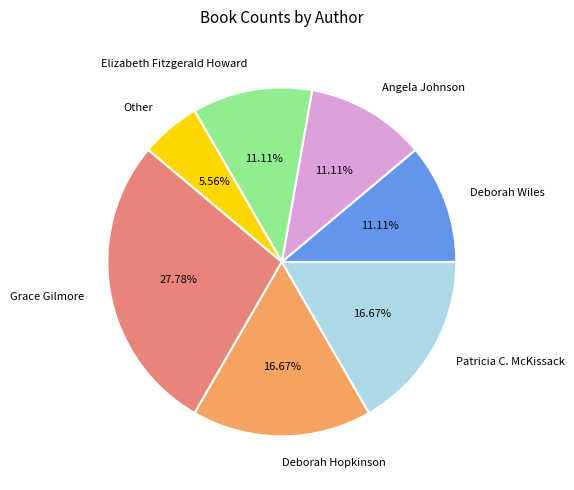

True or false: Elizabeth Fitzgerald Howard accounts for 23% of the total.

False